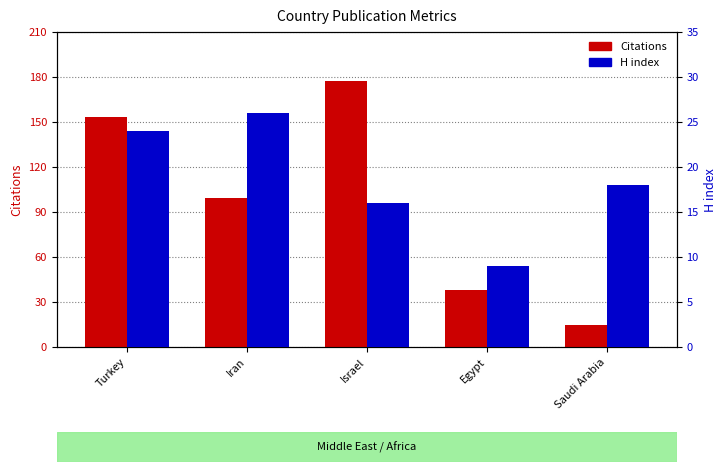

What is the value of the Citations bar at the 1st from the left?

153